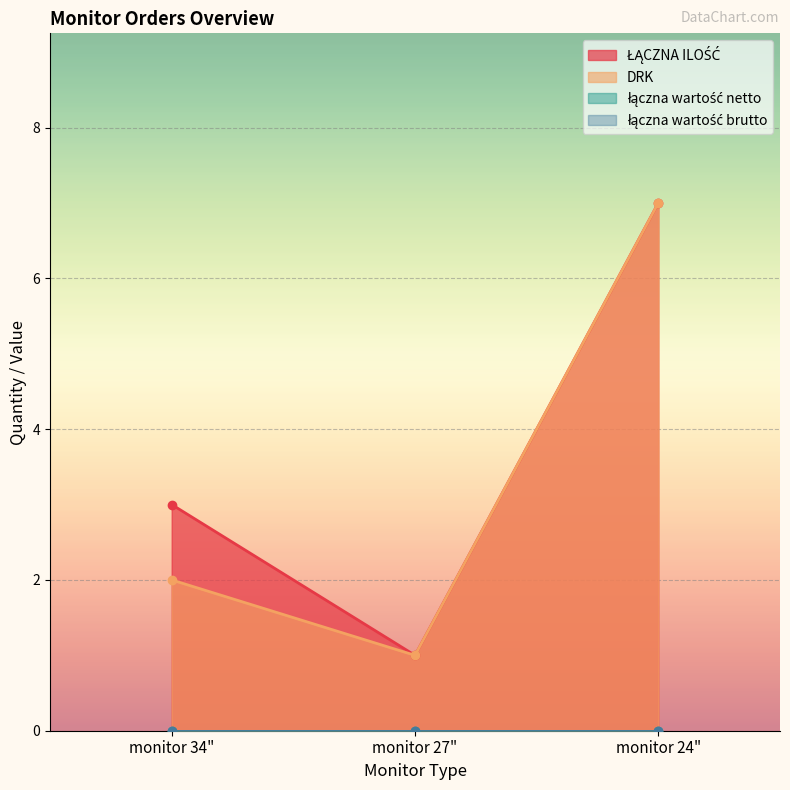

List the labels in order of DRK value, largest first.

monitor 24", monitor 34", monitor 27"